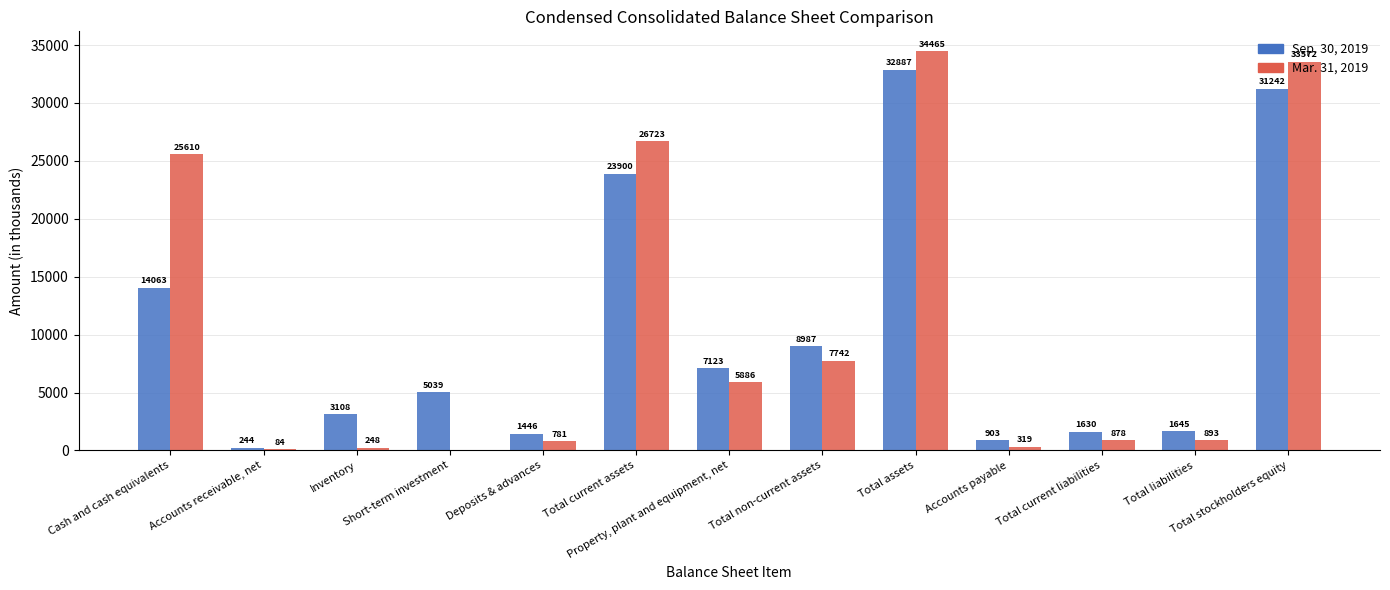

What is the spread (max minus min) of values at Cash and cash equivalents?

11547